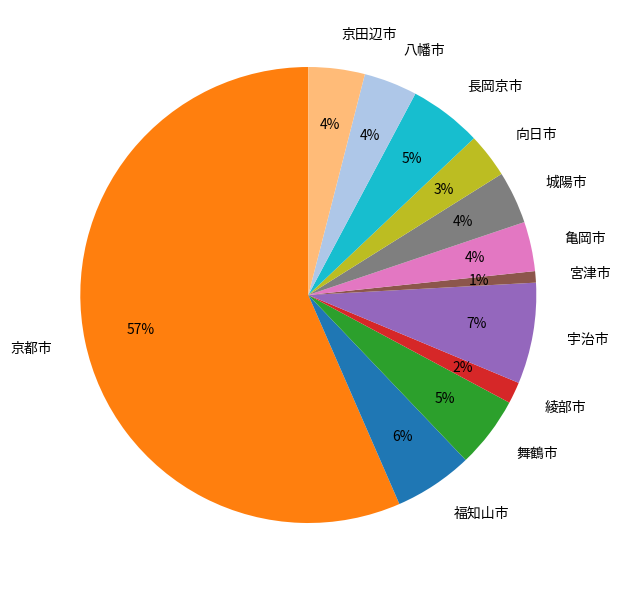

To the nearest percent, what is the average slice percentage?

8%